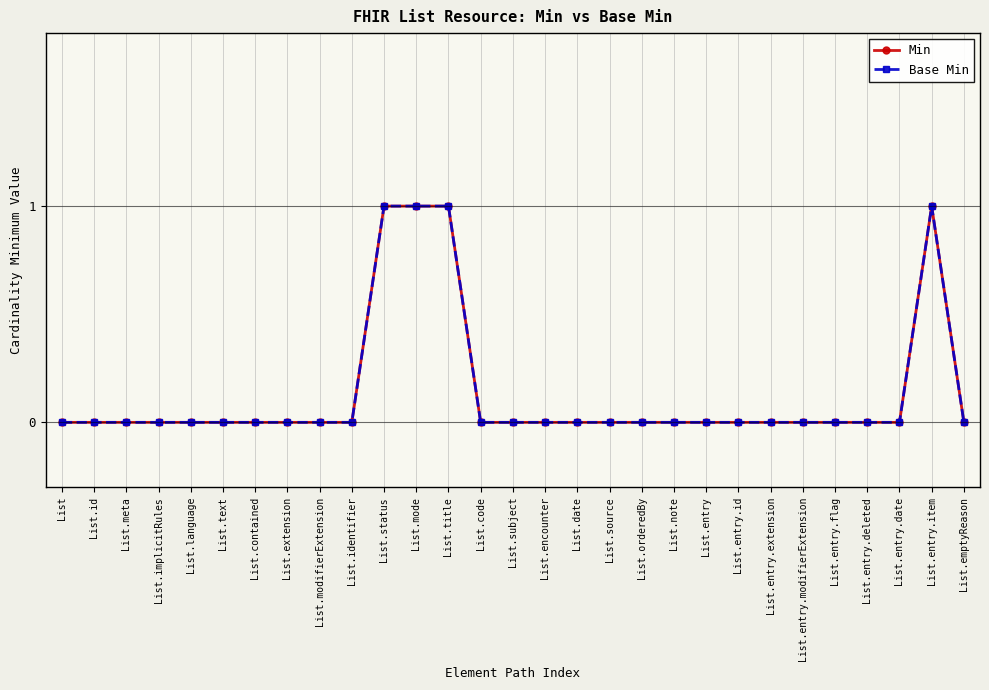

Does the chart have visible grid lines?

Yes